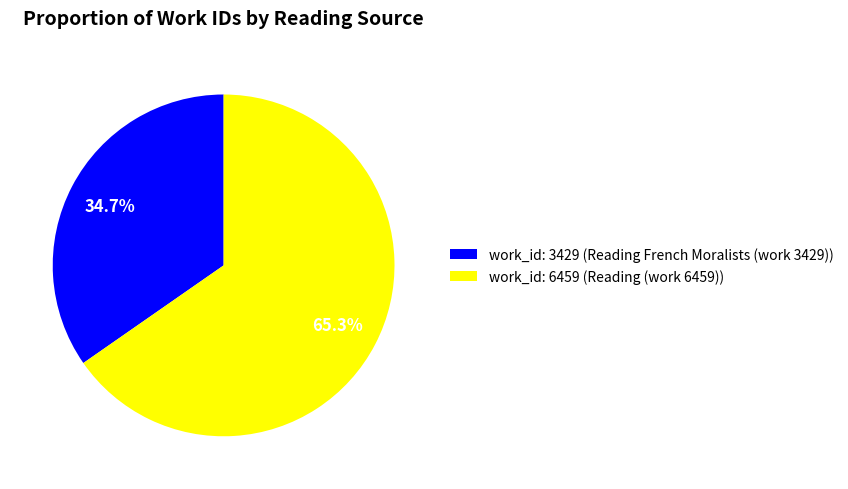

Which slice is the smallest?

work_id: 3429 (Reading French Moralists (work 3429))